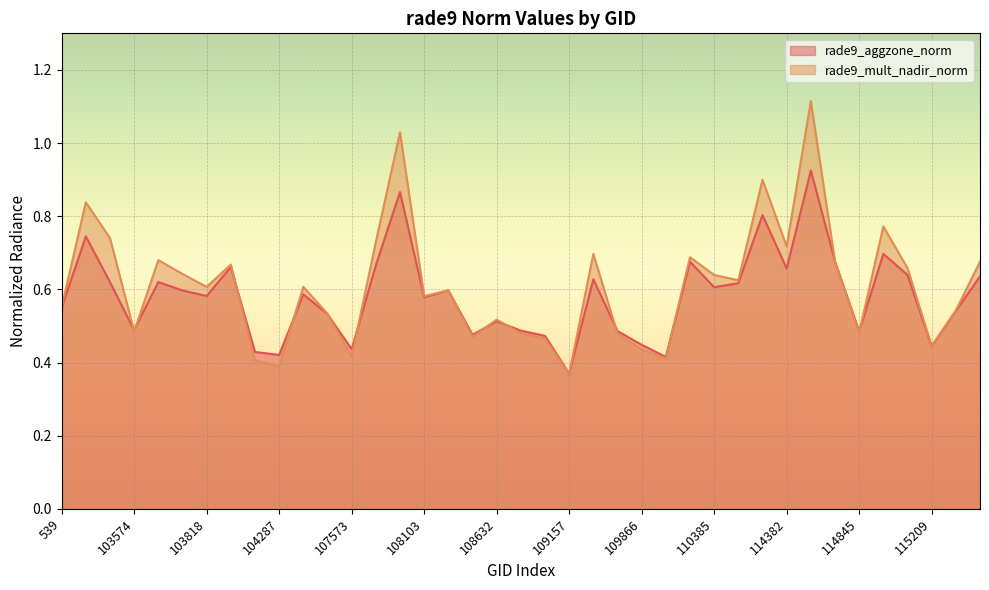

What is the smallest value displayed?

0.4